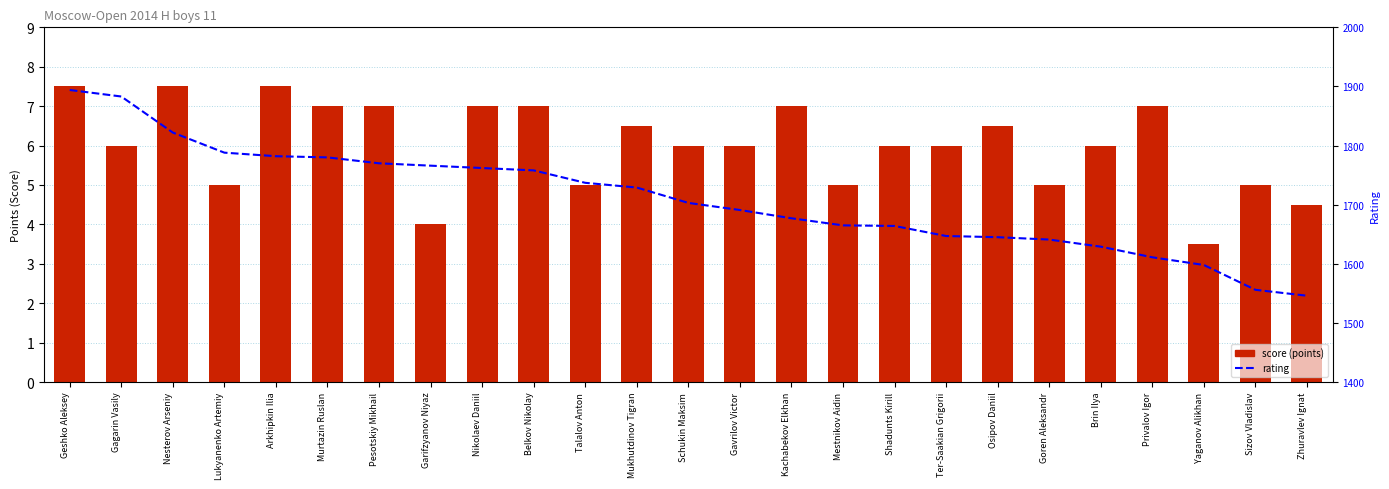

What is the label of the 1st bar from the left?

Geshko Aleksey